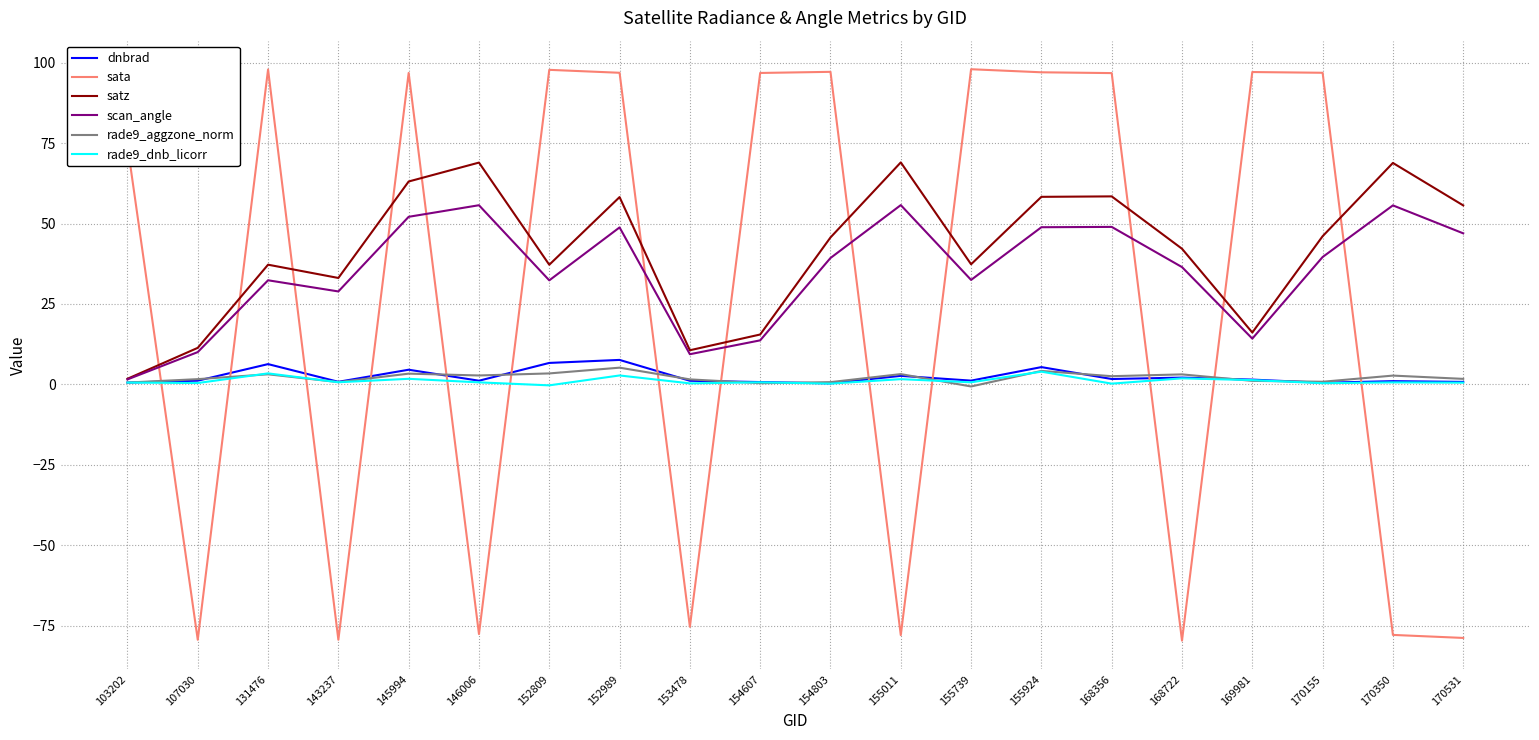

What are all the series names shown in the legend?

dnbrad, sata, satz, scan_angle, rade9_aggzone_norm, rade9_dnb_licorr